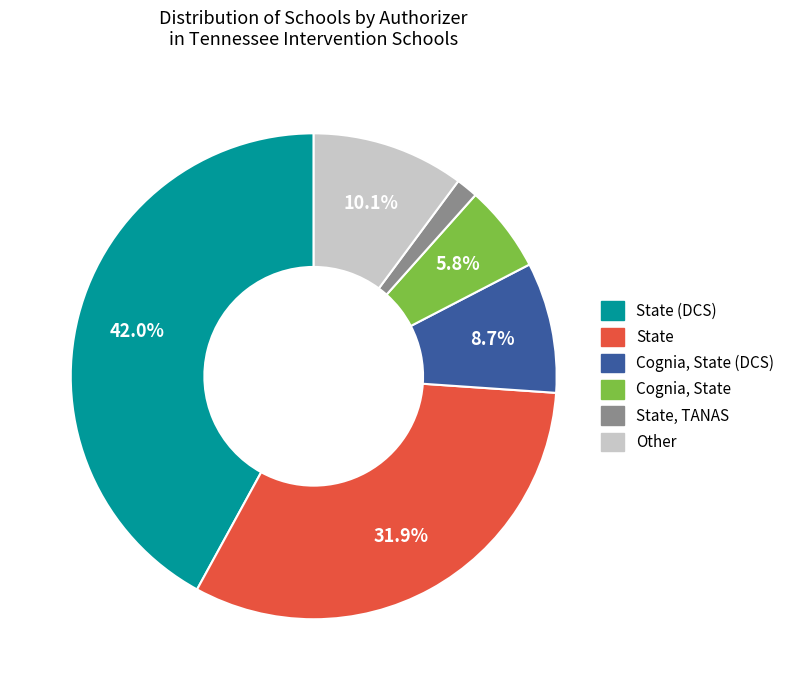

Approximately how many times larger is the value at Other compared to Cognia, State (DCS)?

1.2